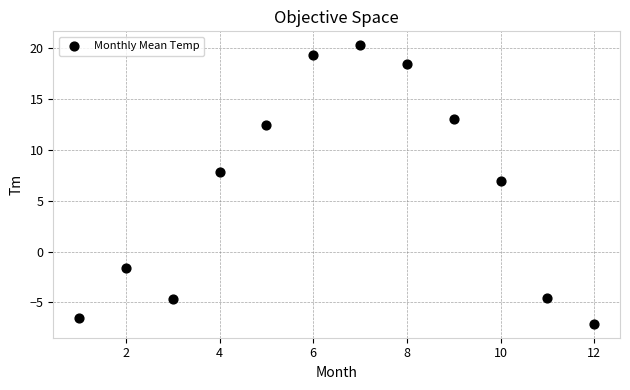

What Y value in the scatter plot is closest to 6?

6.9